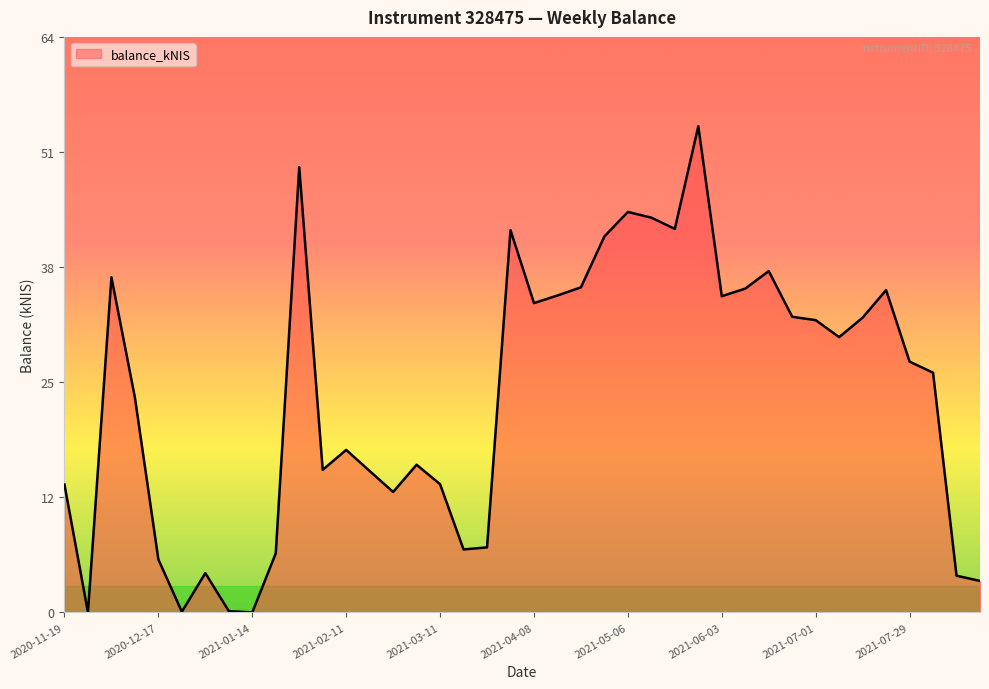

Is this an area chart (filled region under the line)?

Yes